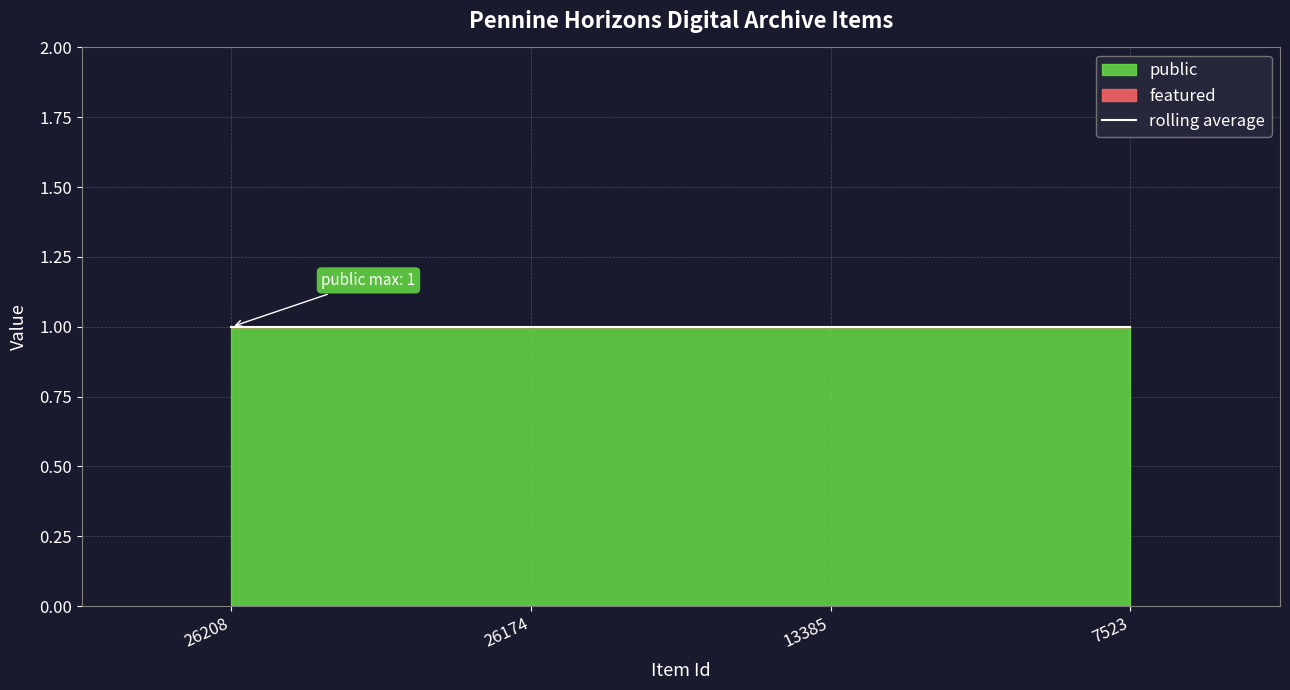

Reading right to left, what are all the values shown in this chart?

public: 7523=1	13385=1	26174=1	26208=1
featured: 7523=0	13385=0	26174=0	26208=0